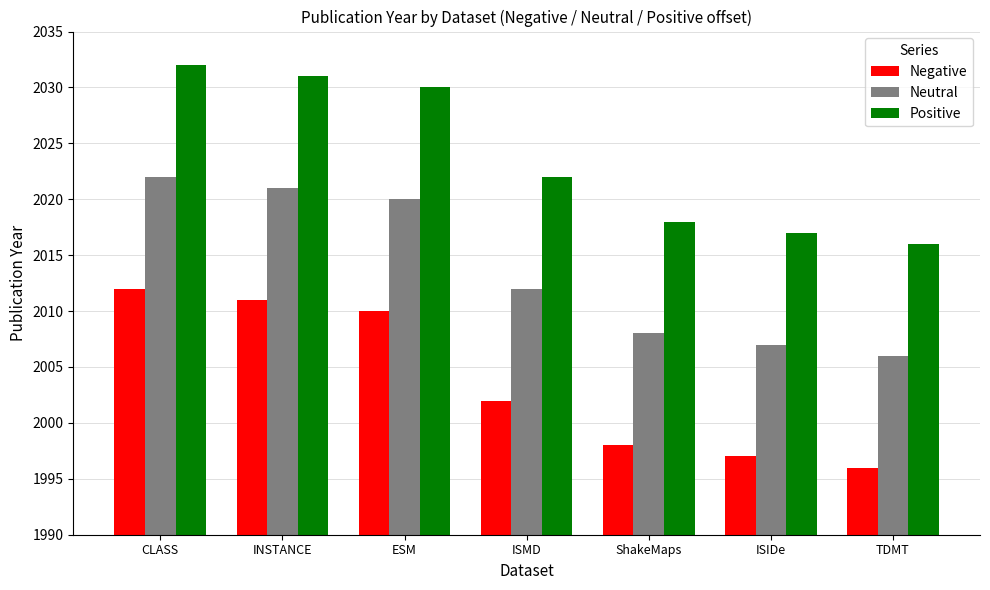

List the labels in order of Negative value, smallest first.

TDMT, ISIDe, ShakeMaps, ISMD, ESM, INSTANCE, CLASS